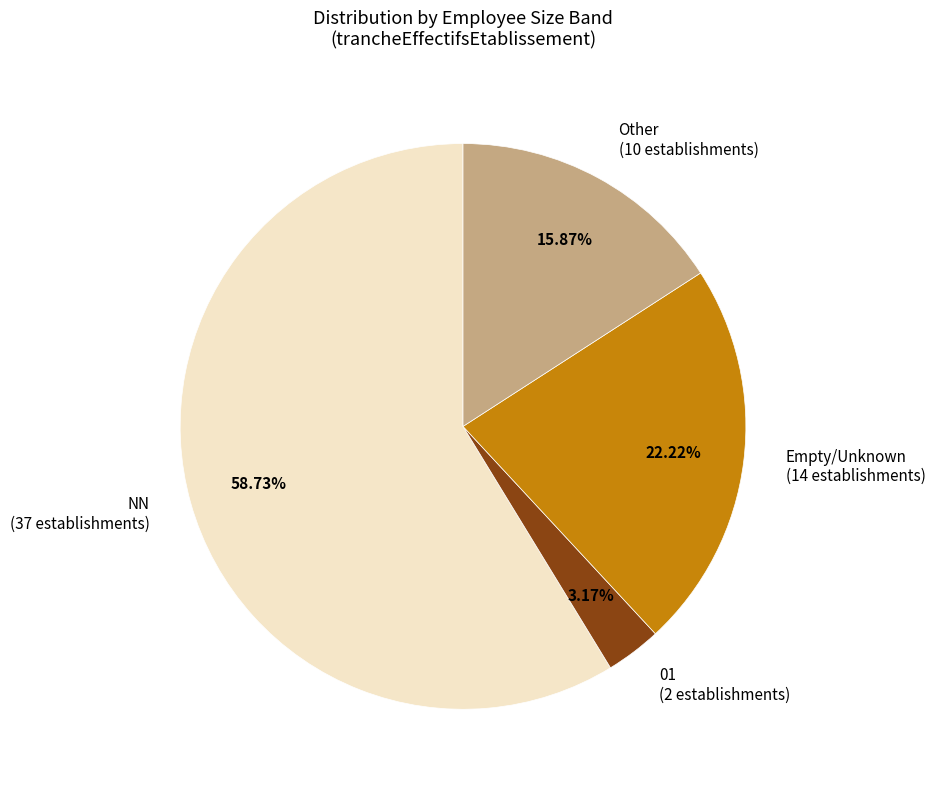

What is the smallest slice in the pie chart?

01